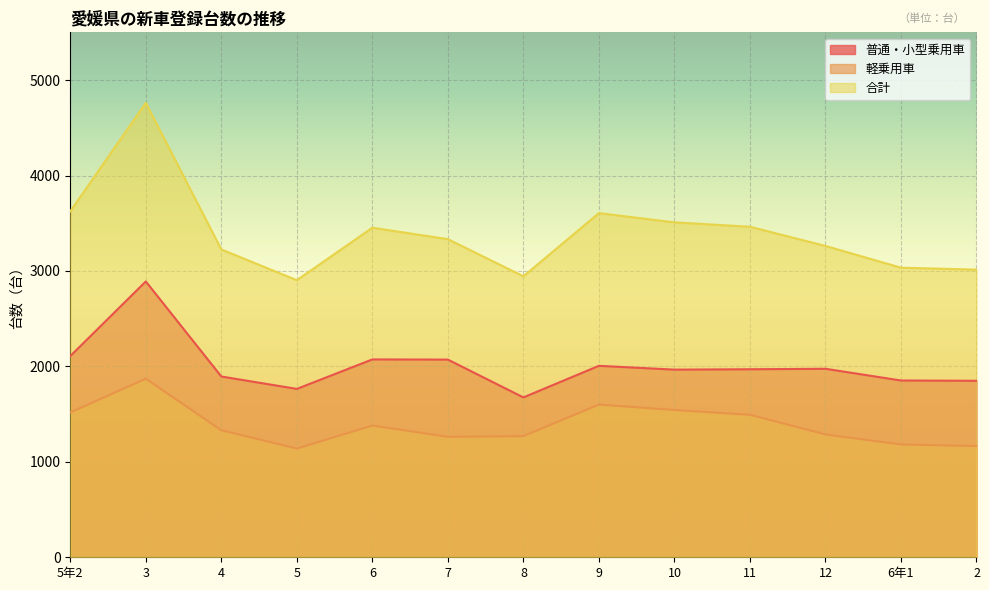

What is the average value of the 合計 series?

3395